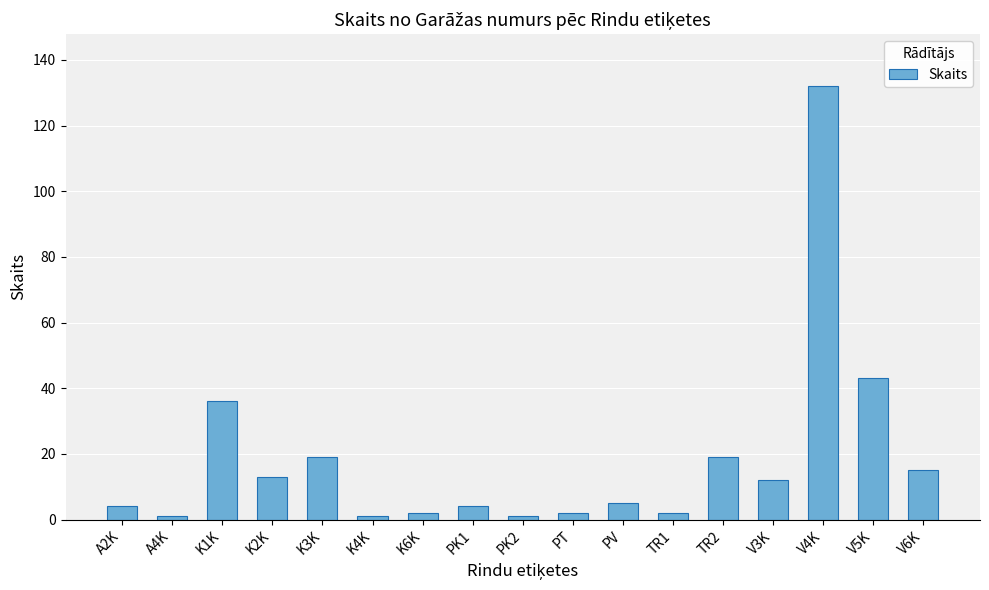

Reading left to right, transcribe all the data shown in this chart.

A2K=4	A4K=1	K1K=36	K2K=13	K3K=19	K4K=1	K6K=2	PK1=4	PK2=1	PT=2	PV=5	TR1=2	TR2=19	V3K=12	V4K=132	V5K=43	V6K=15